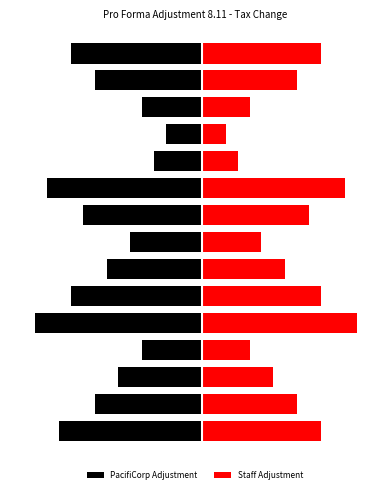

What is the total value across all series at 14?

-1